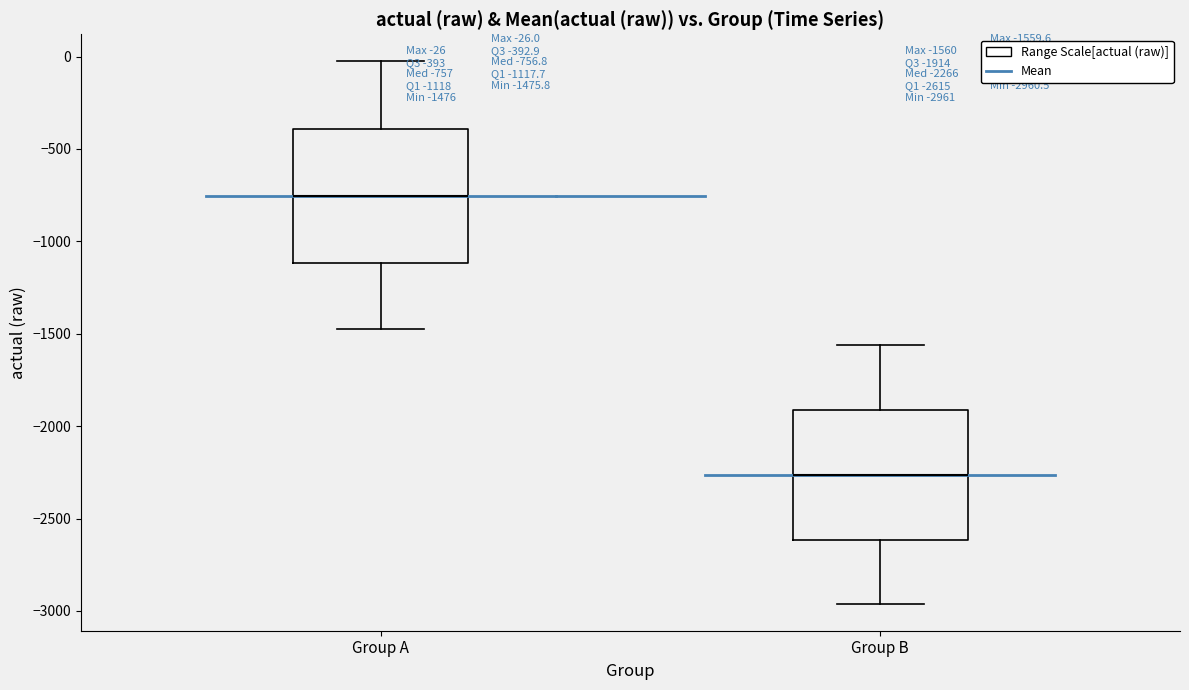

Which box's median line is the lowest?

Group B